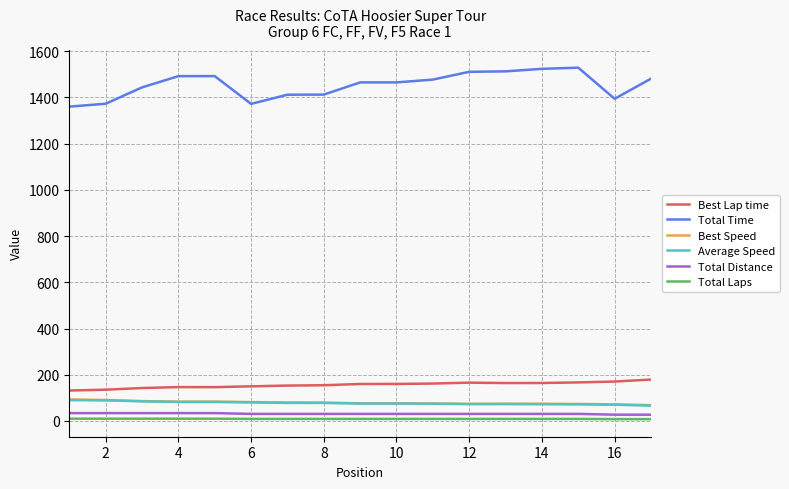

What is the maximum value shown in the chart?

1528.6